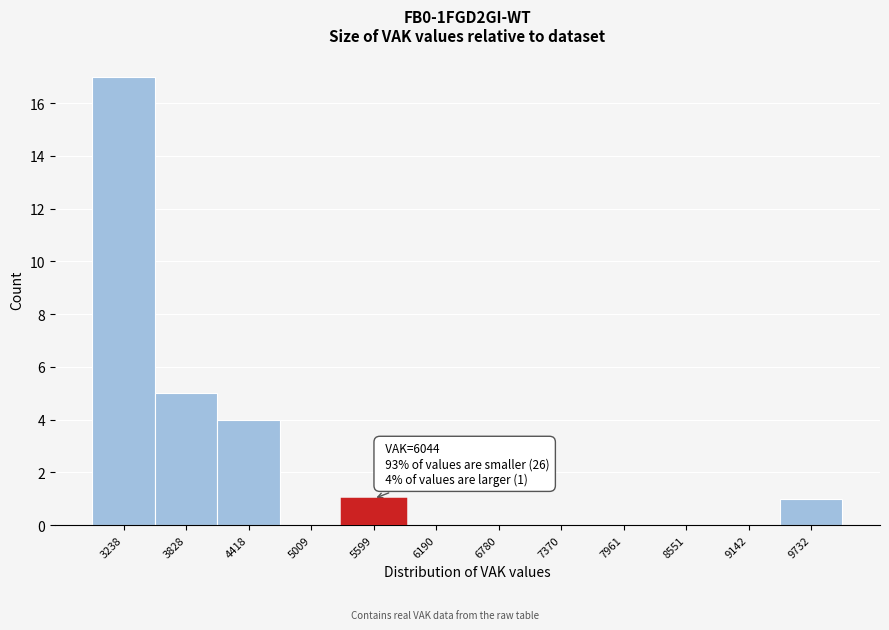

Reading right to left, what are all the values shown in this chart?

9732=1	9142=0	8551=0	7961=0	7370=0	6780=0	6190=0	5599=1	5009=0	4418=4	3828=5	3238=17